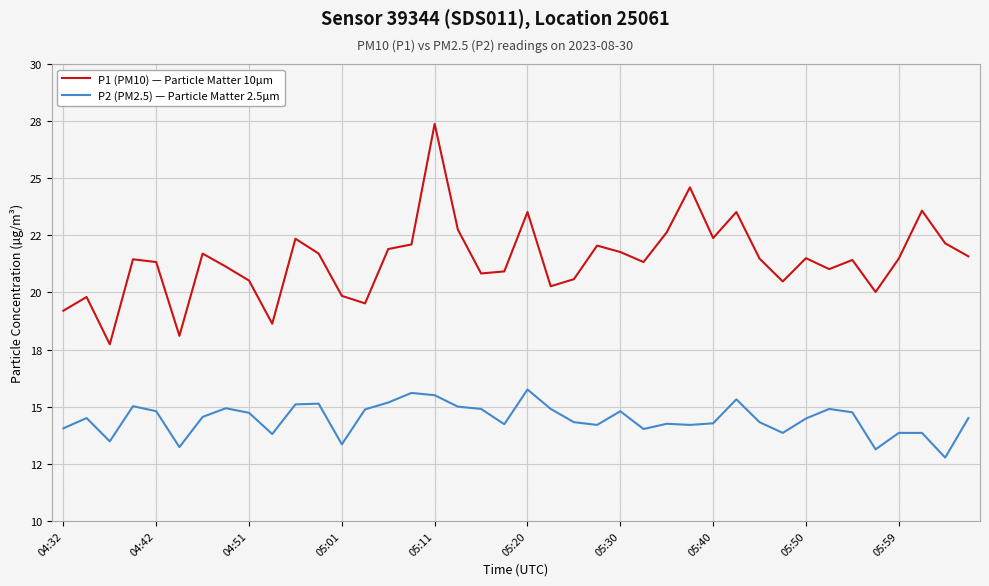

True or false: P1 (PM10) — Particle Matter 10µm and P2 (PM2.5) — Particle Matter 2.5µm intersect in this chart.

False